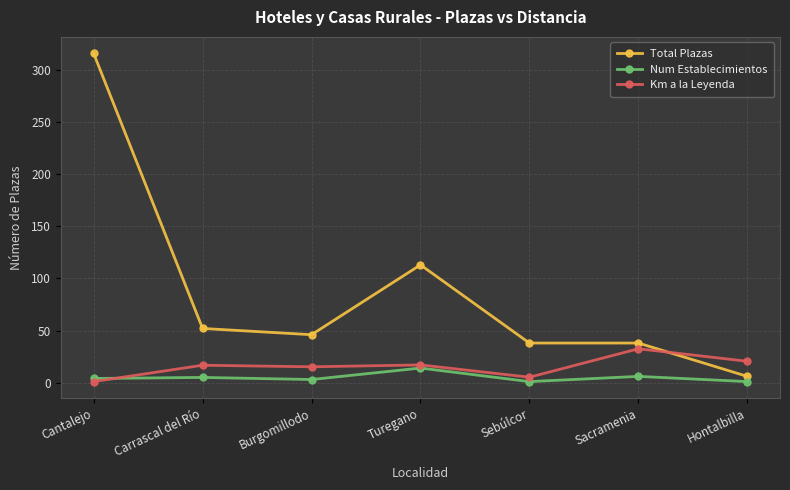

True or false: Total Plazas has more than 2 points higher than both neighbors.

False